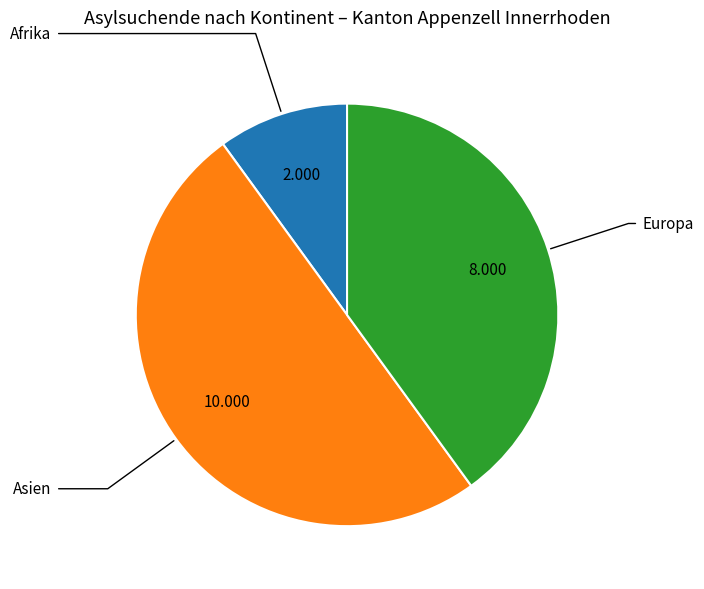

How many slices are in this pie chart?

3